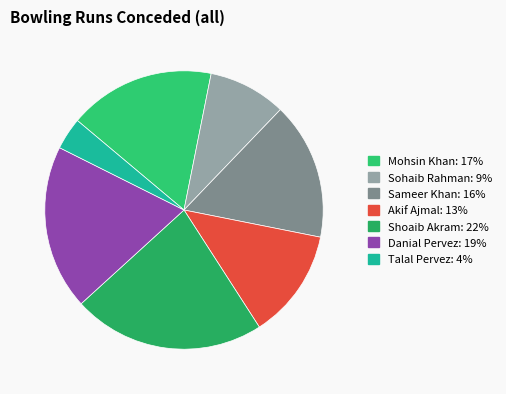

To the nearest percent, what portion does Shoaib Akram represent?

22%